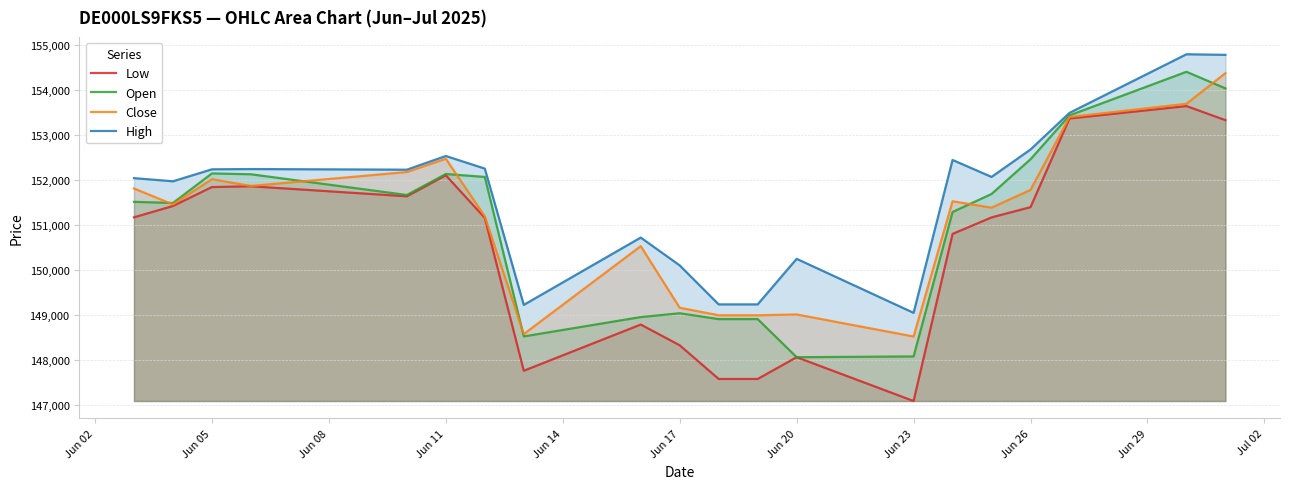

The value of High at Jun 17 is 150100. True or false?

True